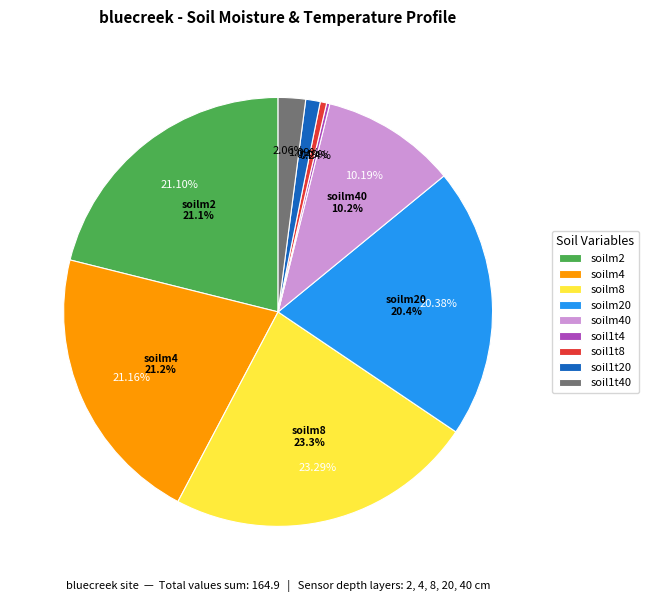

The soil1t2 slice represents 7% of the pie. True or false?

False